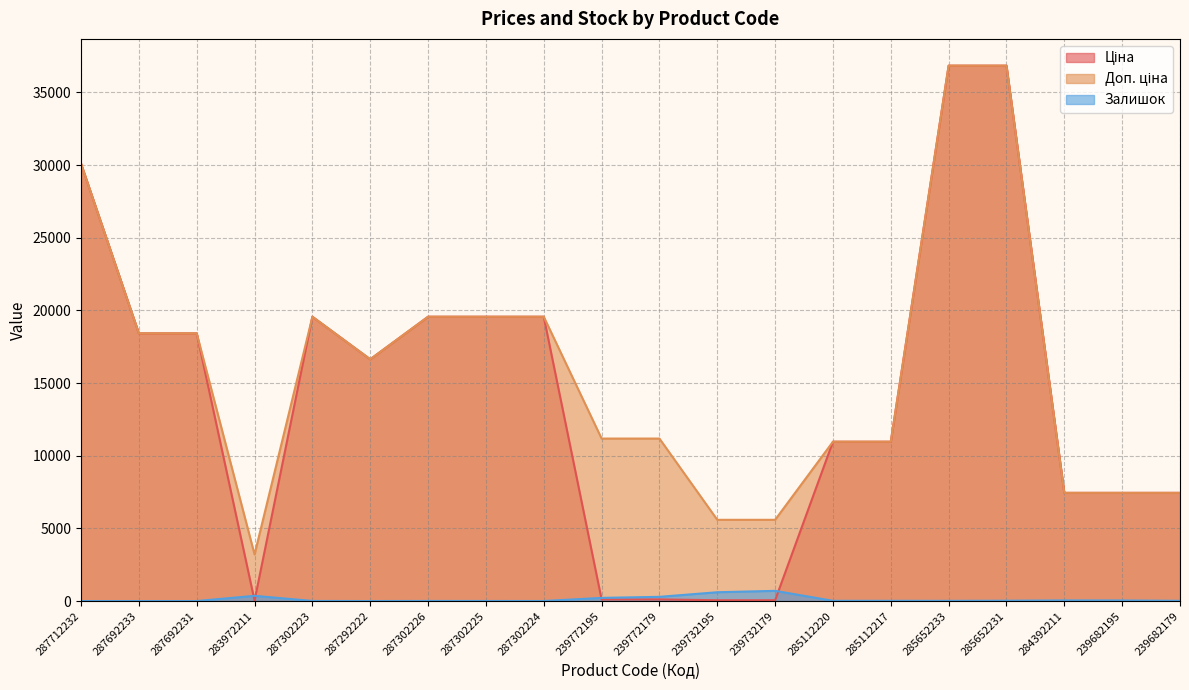

Which has a higher value, 239682179 or 287302224?

287302224